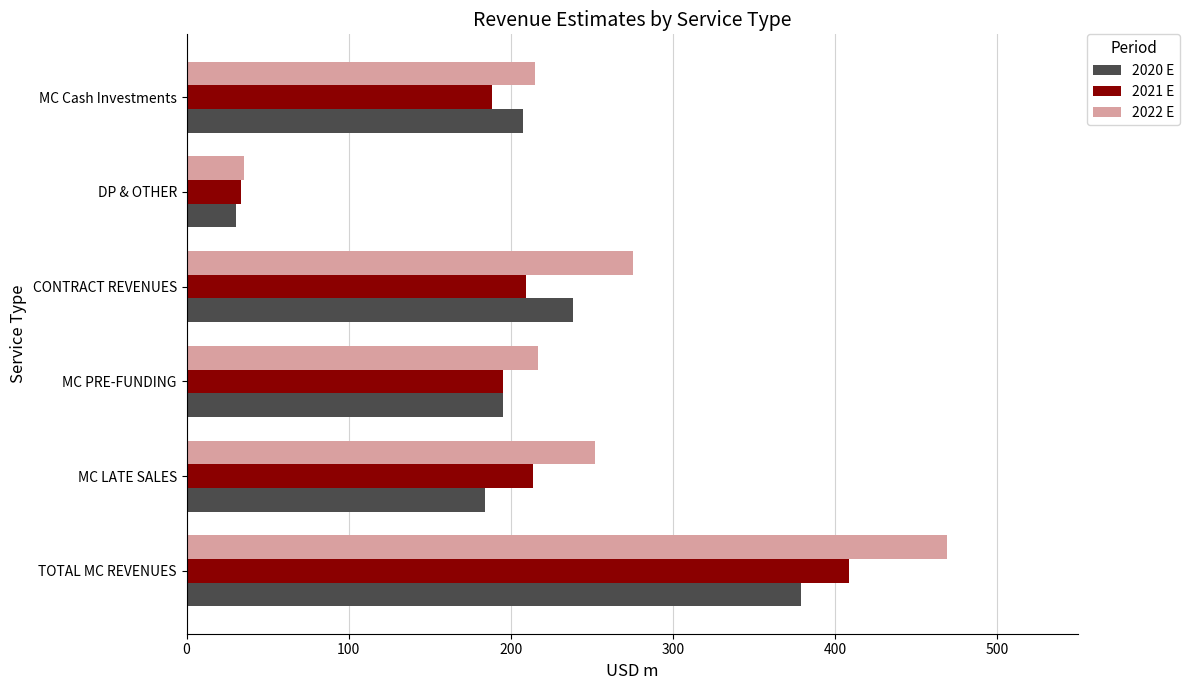

What is the average value of the 2020 E series?

205.8